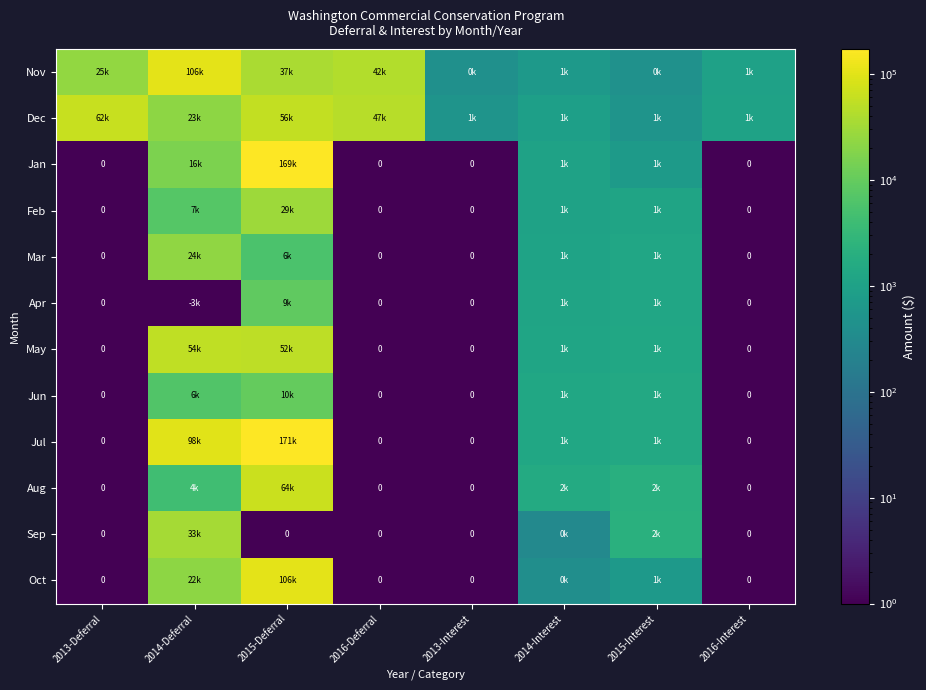

What is the highest value of the Jan series?

169431.4